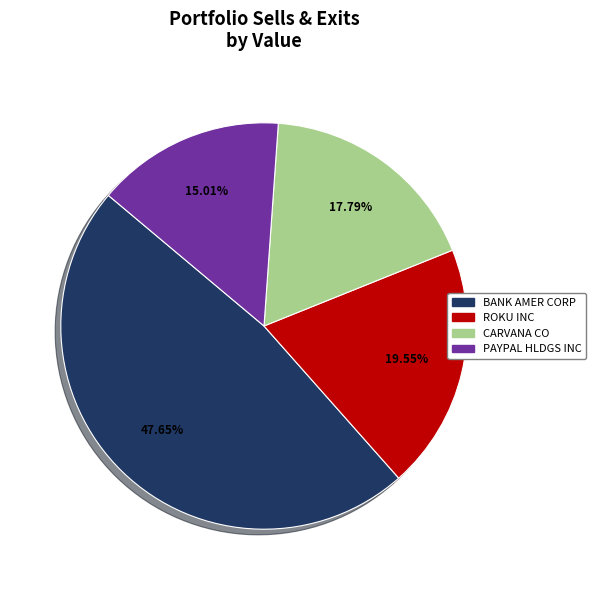

Is there any slice that represents more than half of the pie?

No